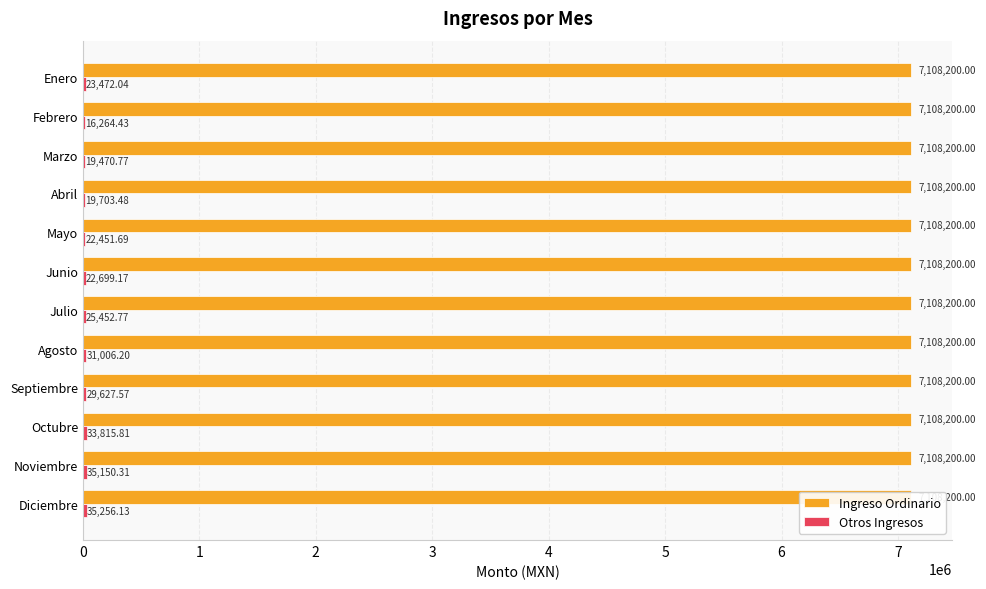

Does the chart contain stacked bars?

No